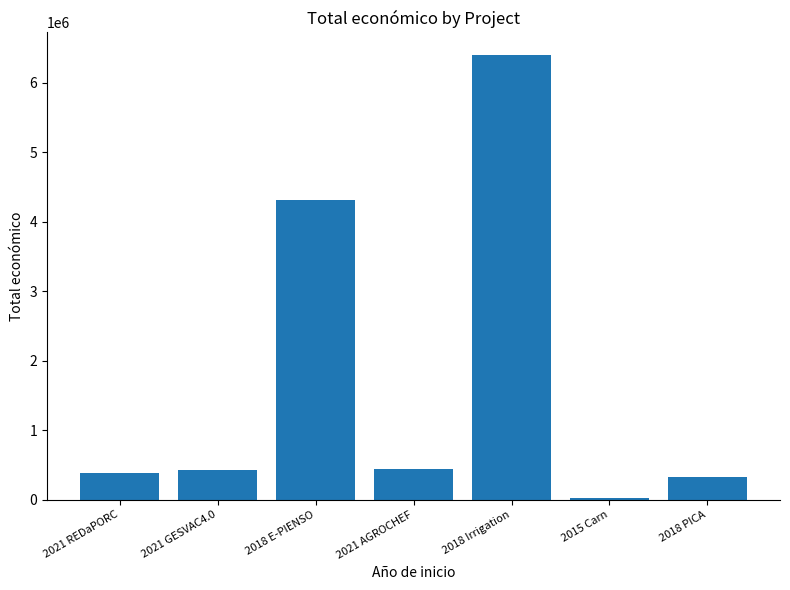

Between 2018 E-PIENSO and 2018 Irrigation, which is larger?

2018 Irrigation